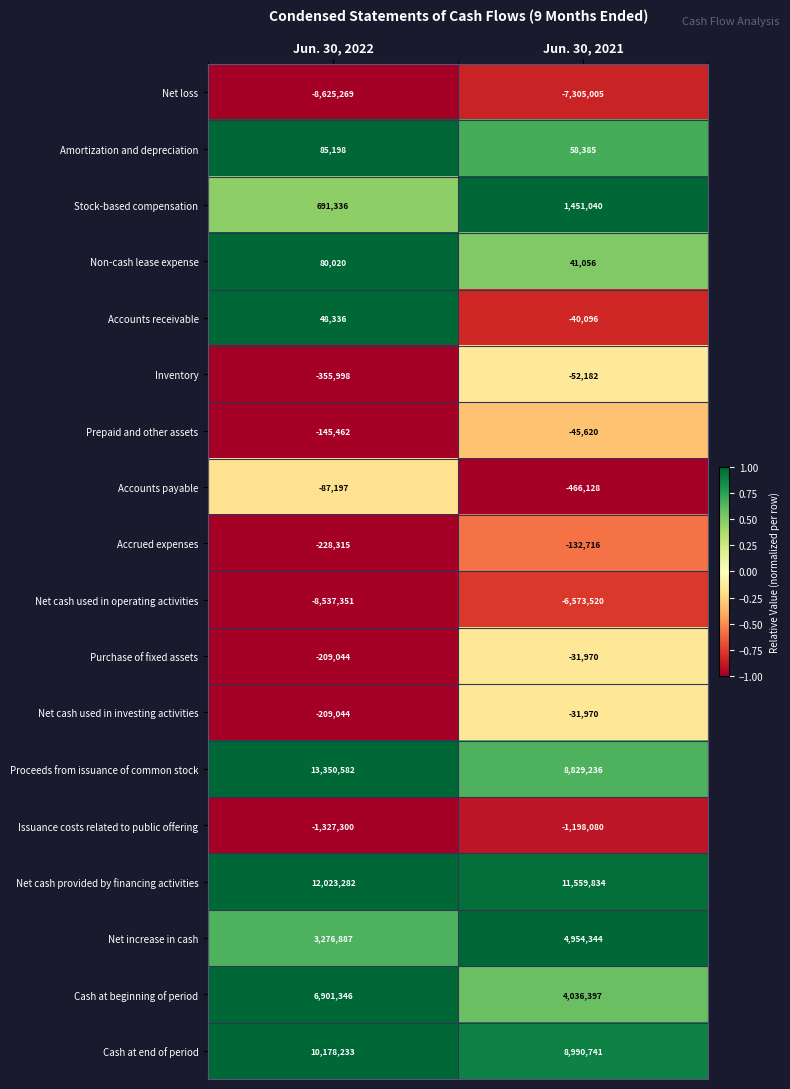

At which category does the chart reach its minimum across all series?

Jun. 30, 2022